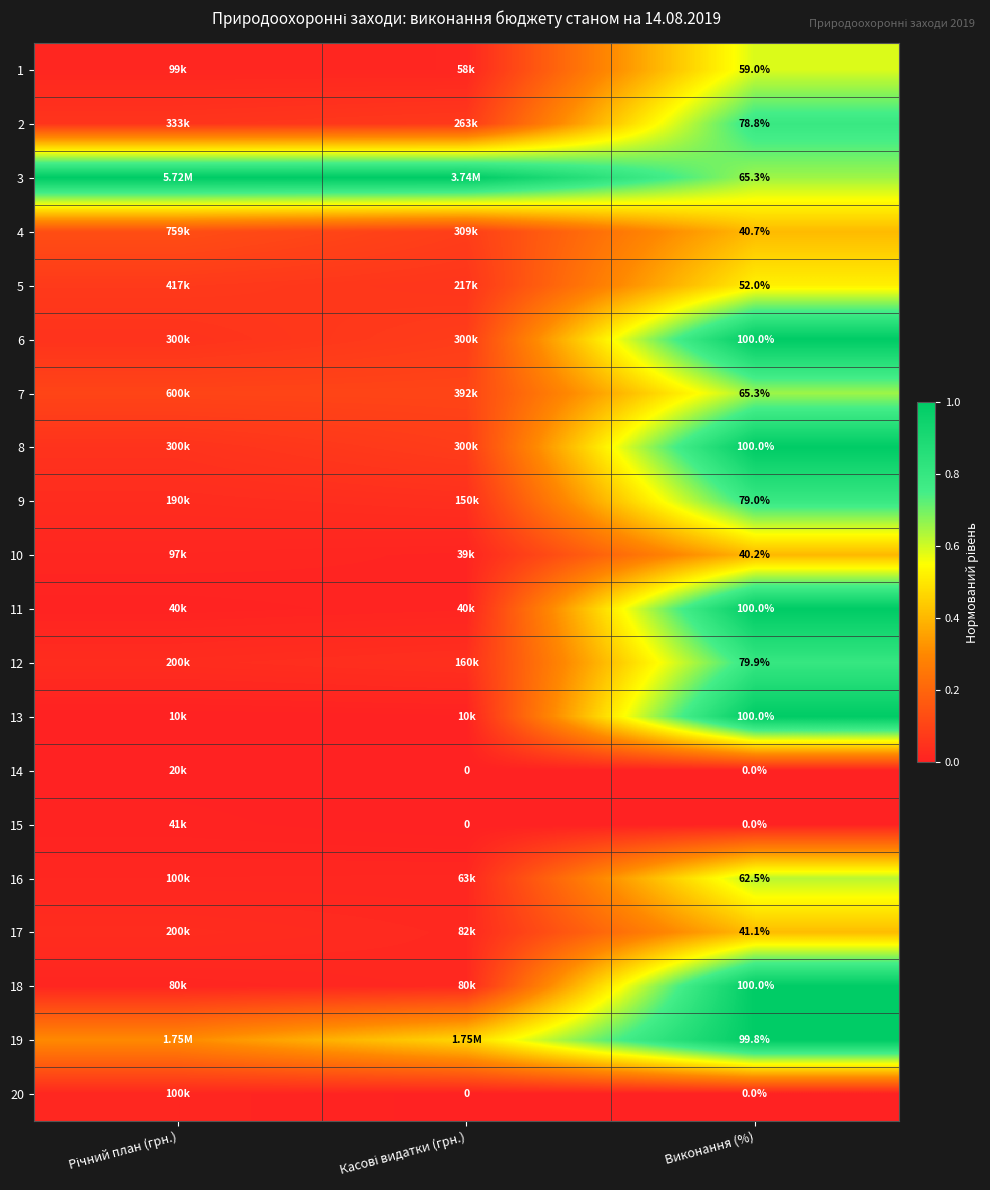

The value of 6 at Касові видатки (грн.) is 0.1. True or false?

False